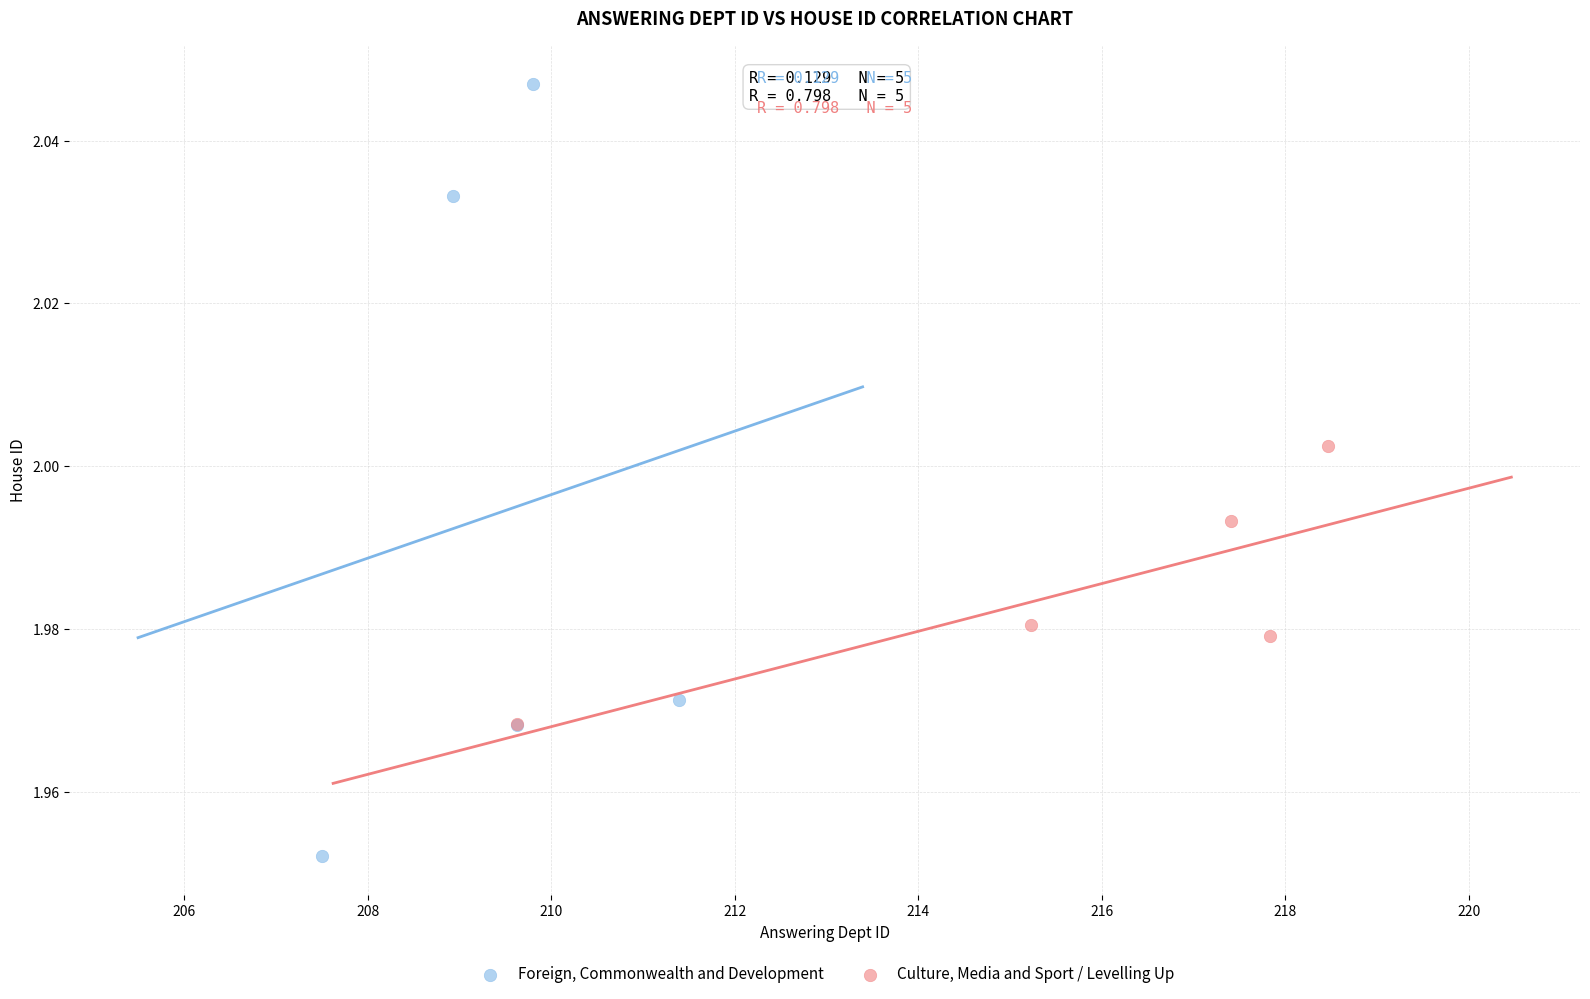

Which series has the widest spread of Y values?

Foreign, Commonwealth and Development